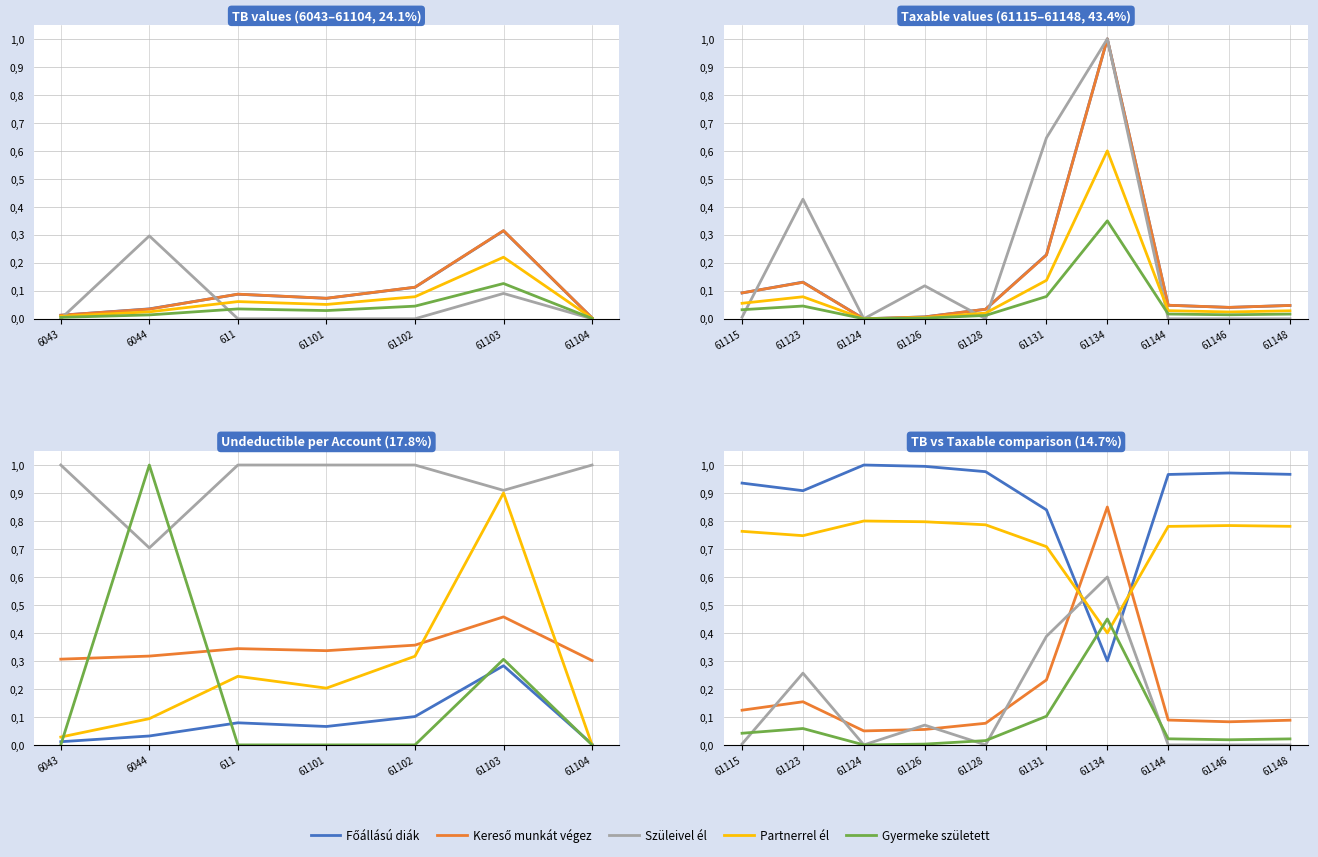

List the series in order of their peak value, lowest first.

Gyermeke született, Szüleivel él, Partnerrel él, Kereső munkát végez, Főállású diák